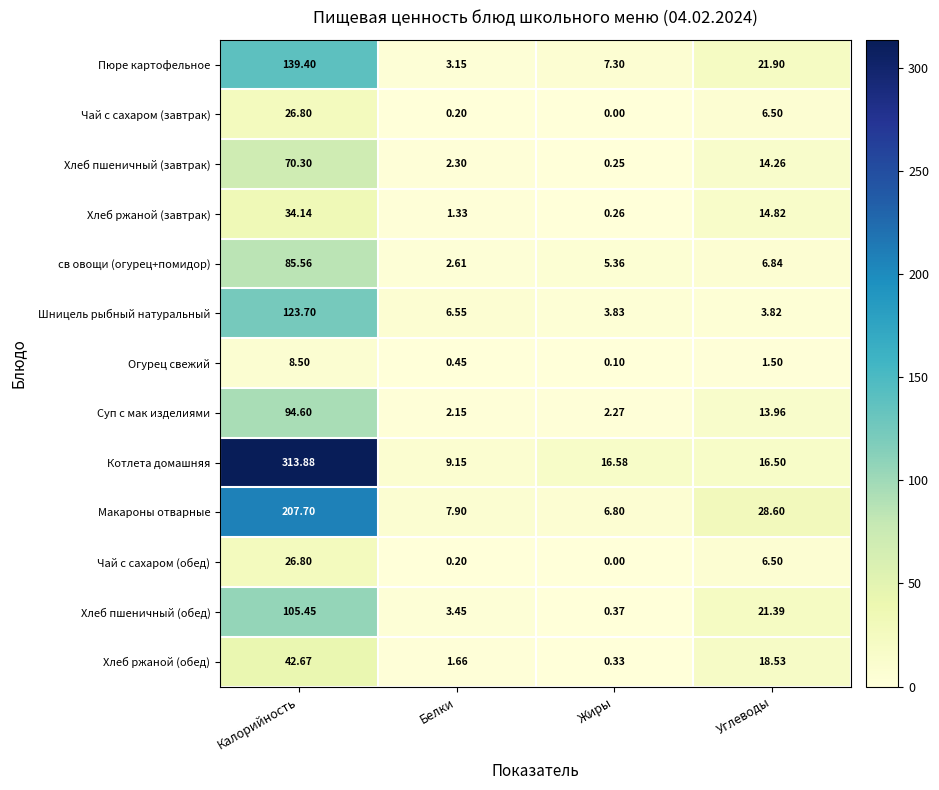

Which series changed the most between Жиры and Углеводы?

Макароны отварные